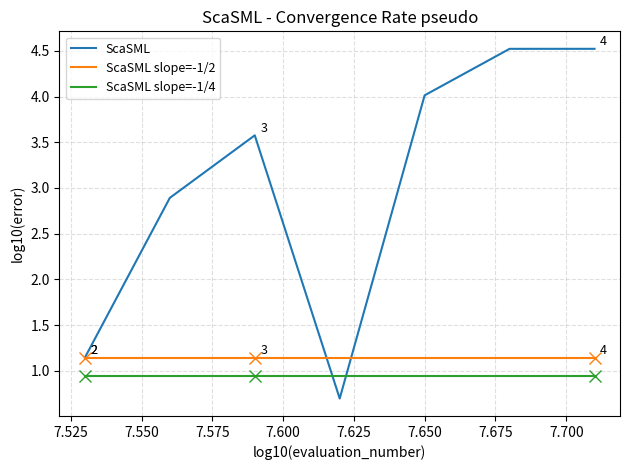

What is the maximum value shown in the chart?

4.5